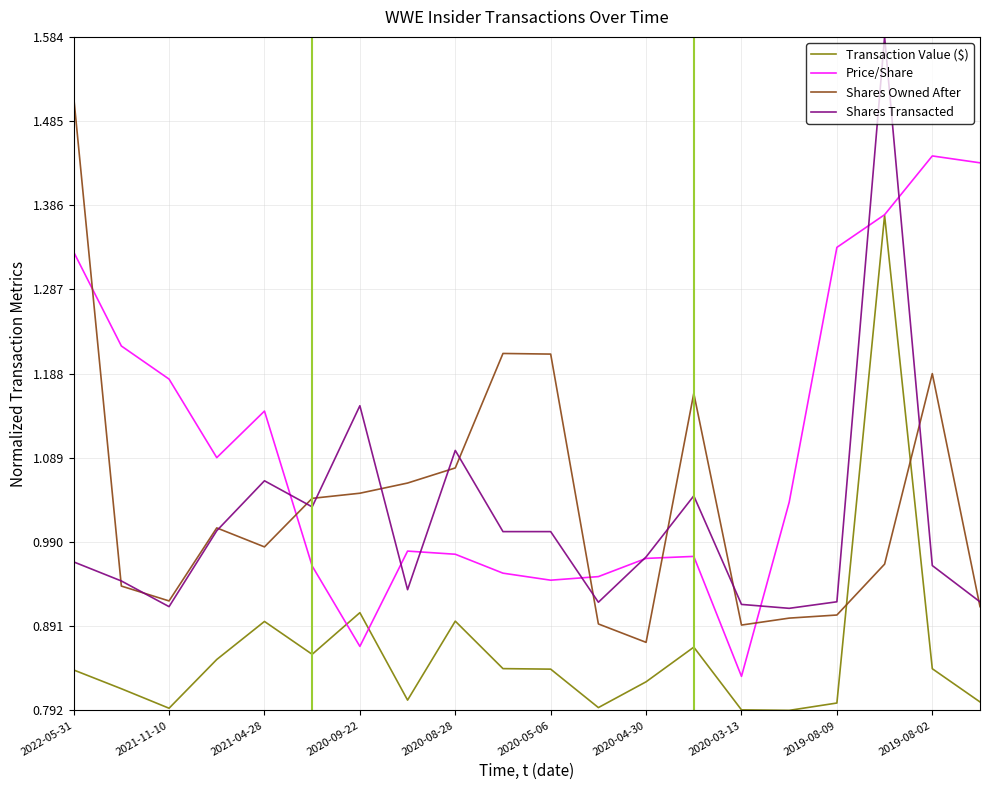

List the series in order of their peak value, highest first.

Shares Transacted, Shares Owned After, Price/Share, Transaction Value ($)